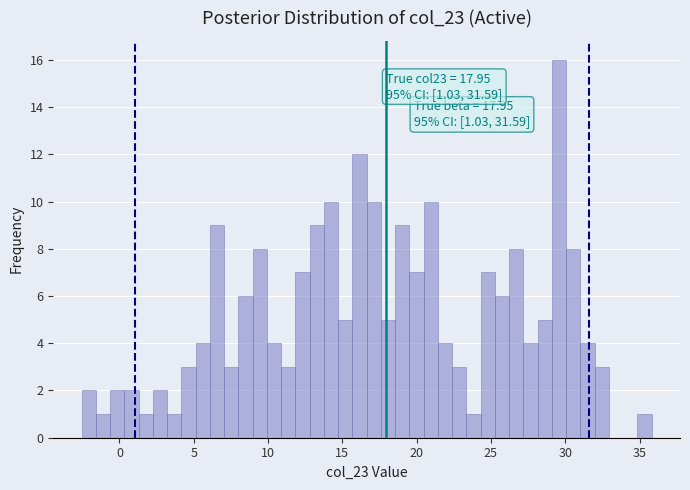

Around what value on the x-axis is the tallest bar? Give the approximate position of its centre, as read against the axis.

29.5